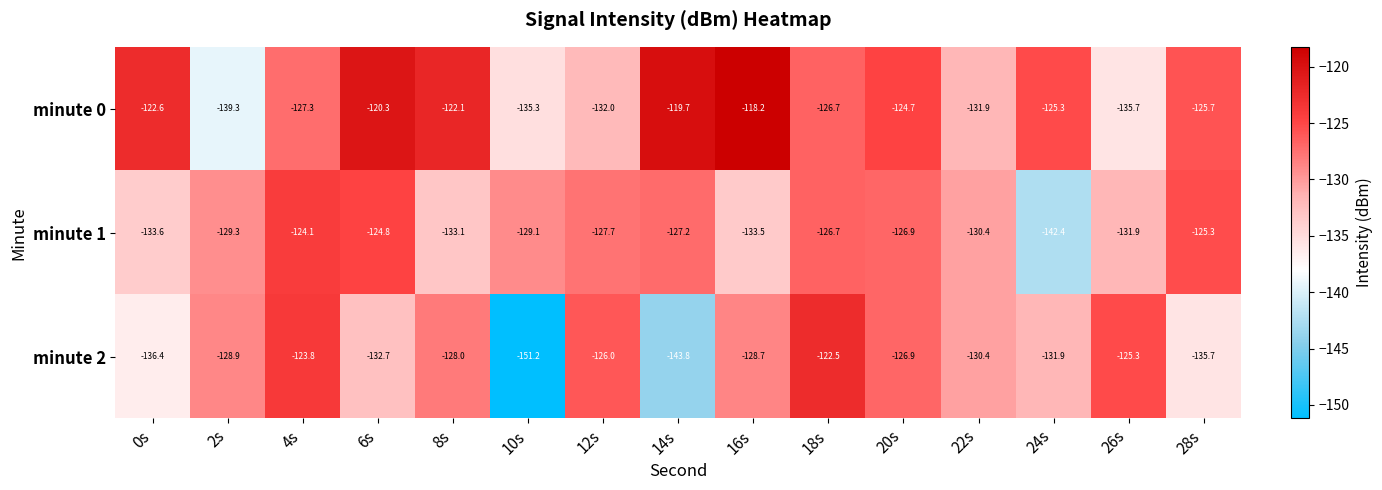

What is the difference between the minute 2 values at 24s and 16s?

3.2